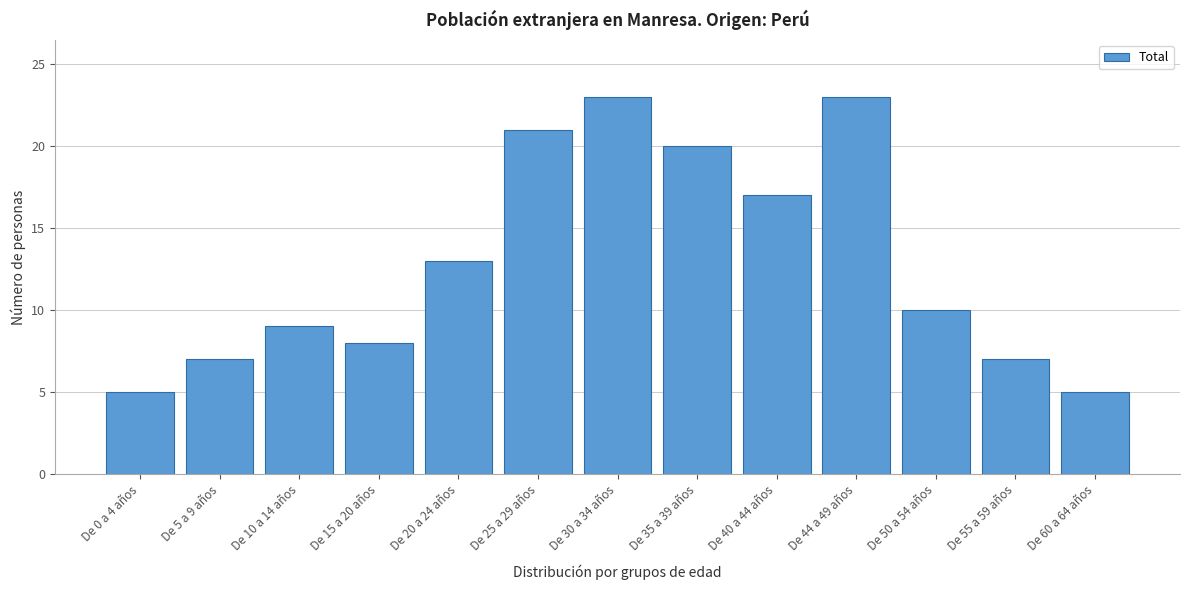

Reading left to right, list all the values displayed in this chart.

5	7	9	8	13	21	23	20	17	23	10	7	5